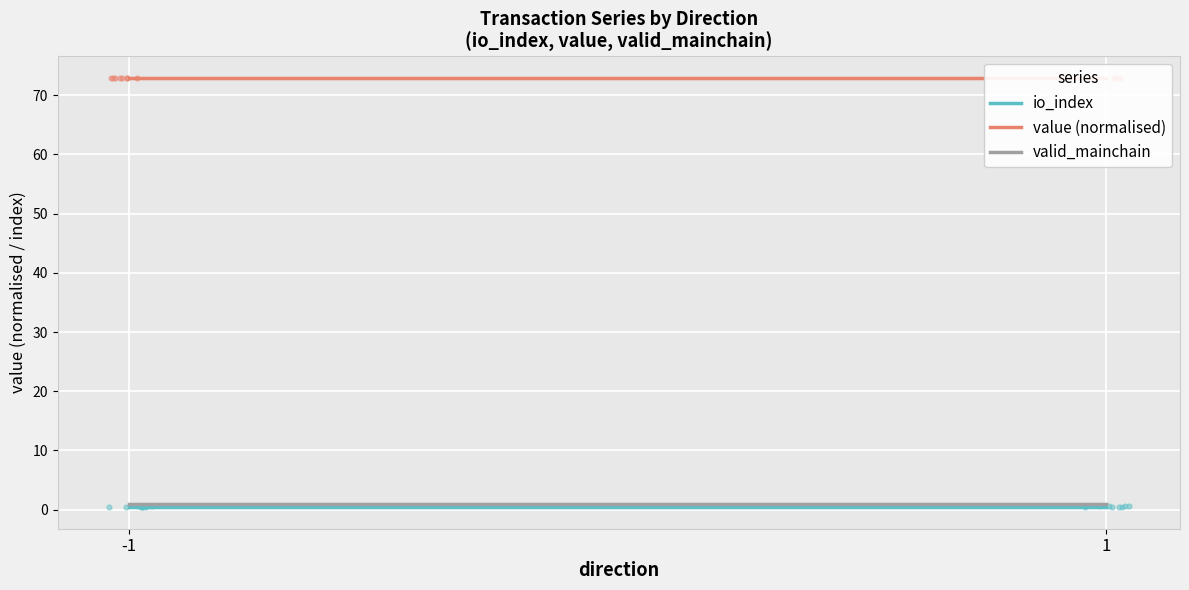

Which series has the largest Y range (max minus min)?

io_index